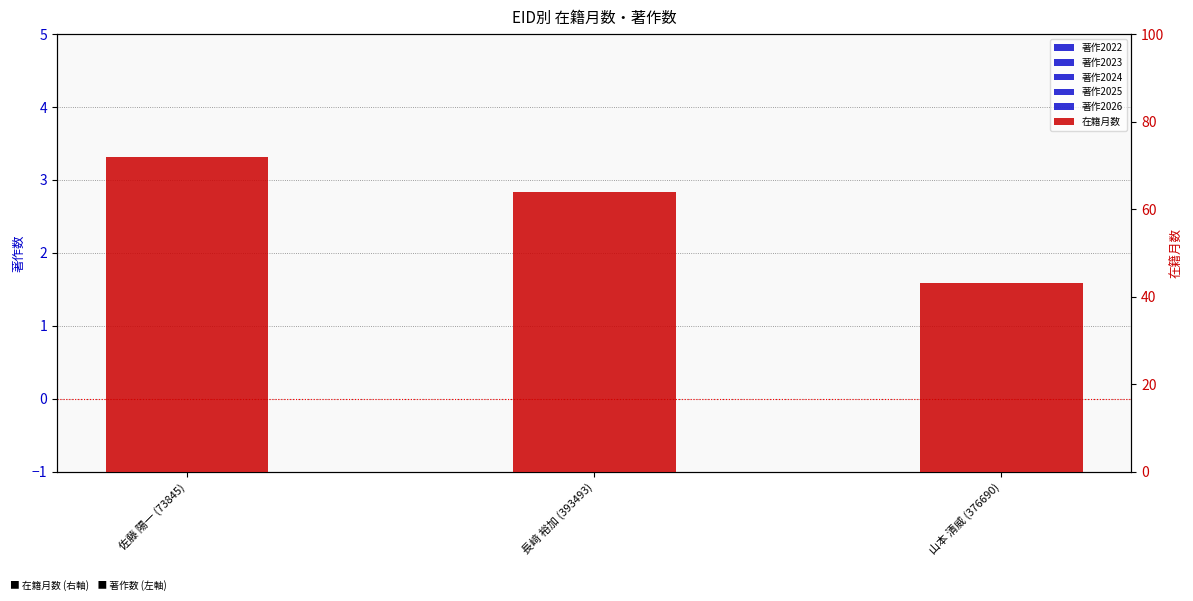

What position from the right is 佐藤 陽一 (73845)?

3